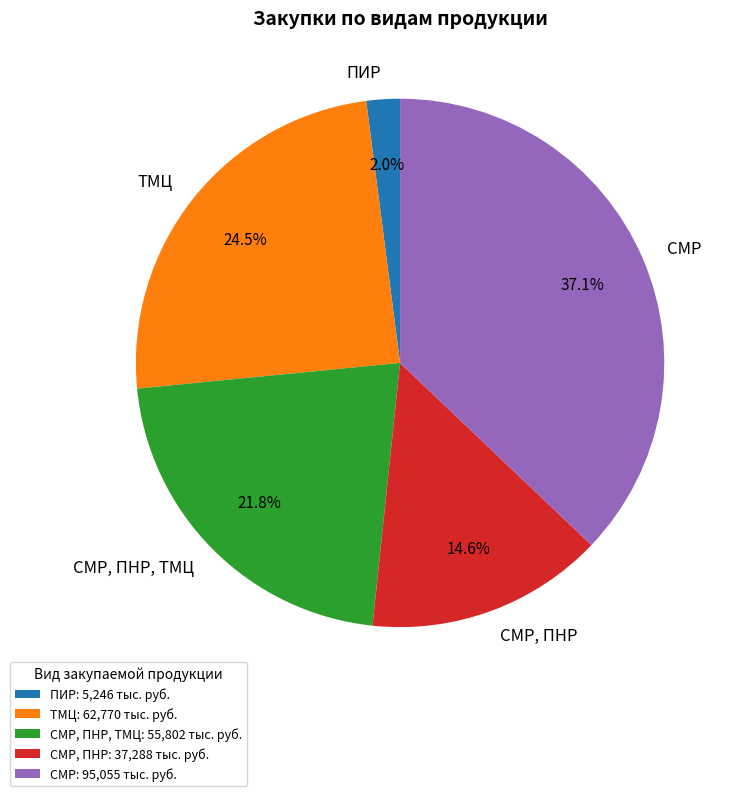

Is СМР, ПНР the majority of the pie?

No